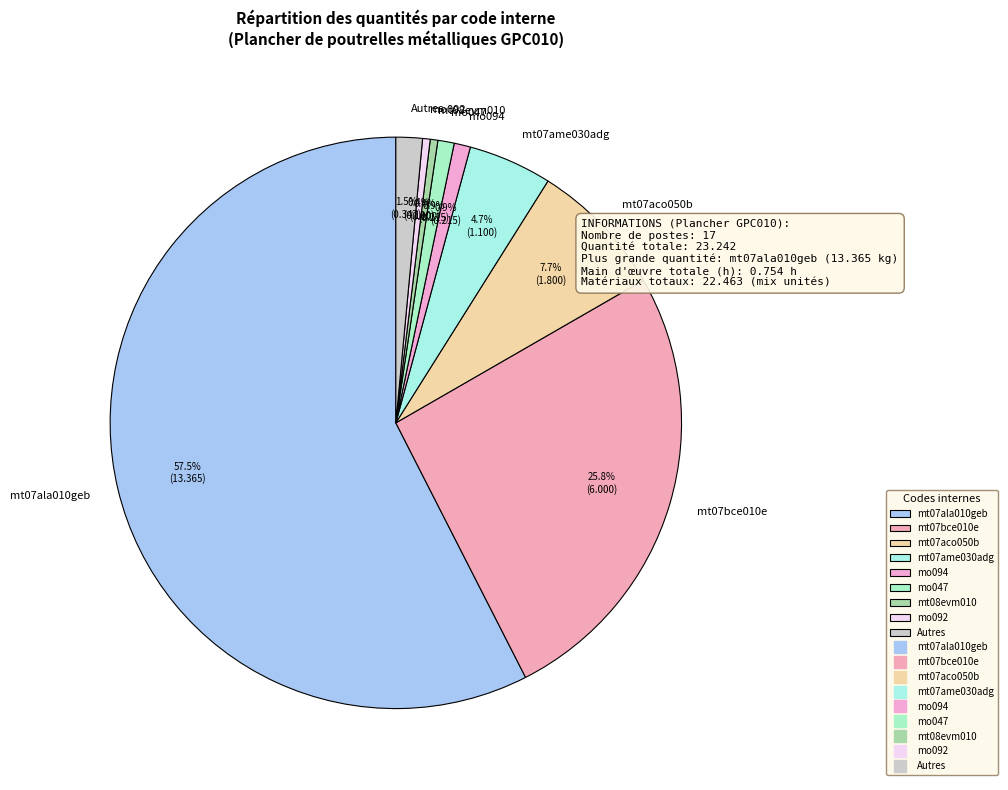

What is the majority slice?

mt07ala010geb